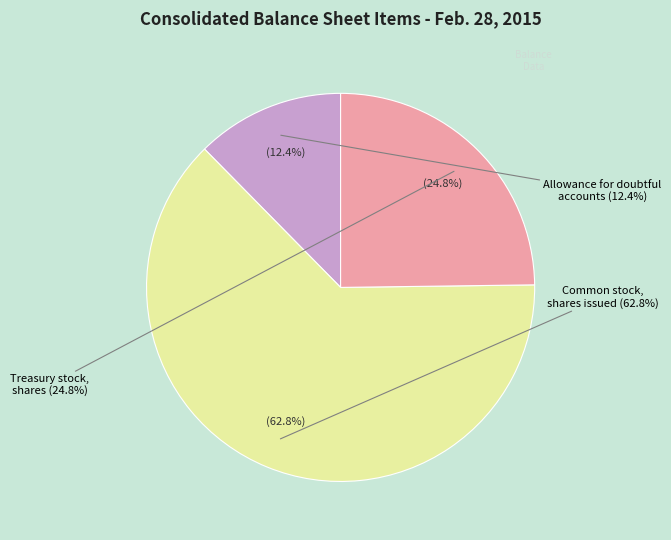

Which has a higher value, Common stock, shares issued or Allowance for doubtful accounts?

Common stock, shares issued